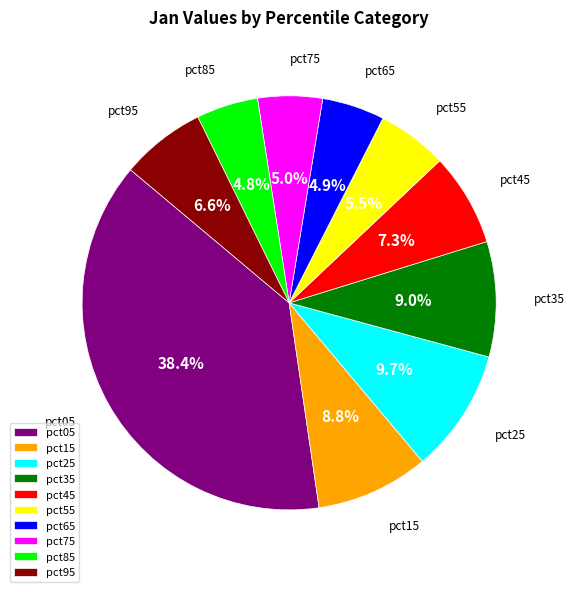

Is it true that pct45 is 7% of the pie?

True